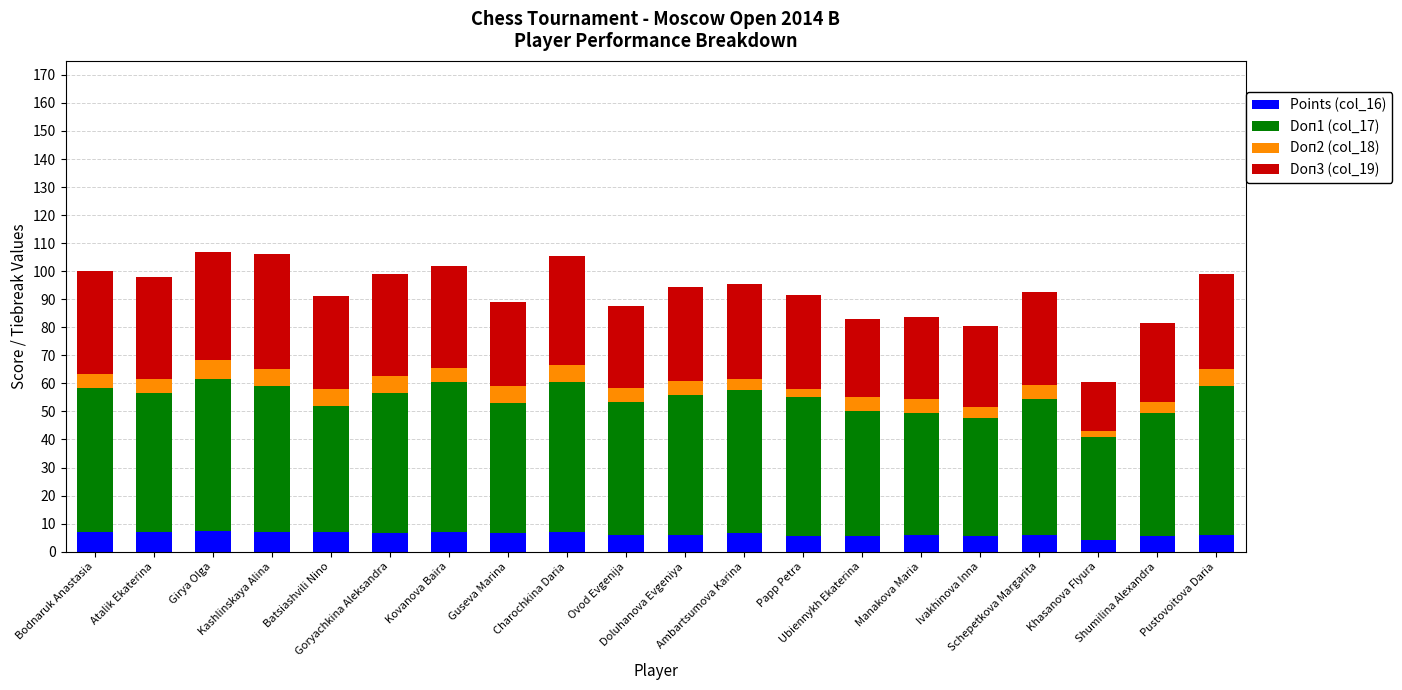

What is the maximum value for Points (col_16)?

7.5